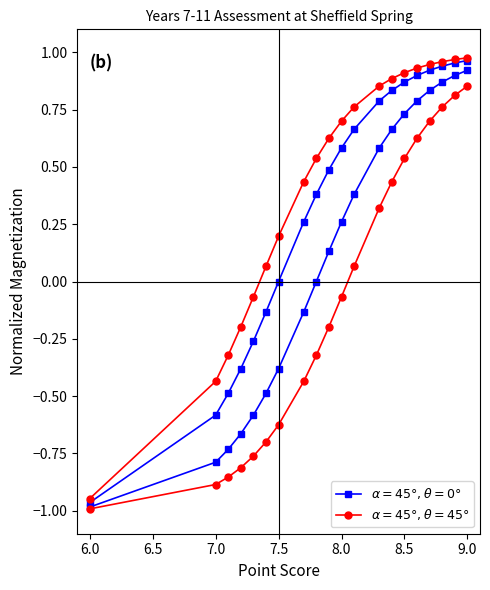

What is the minimum value shown in the chart?

-1.0